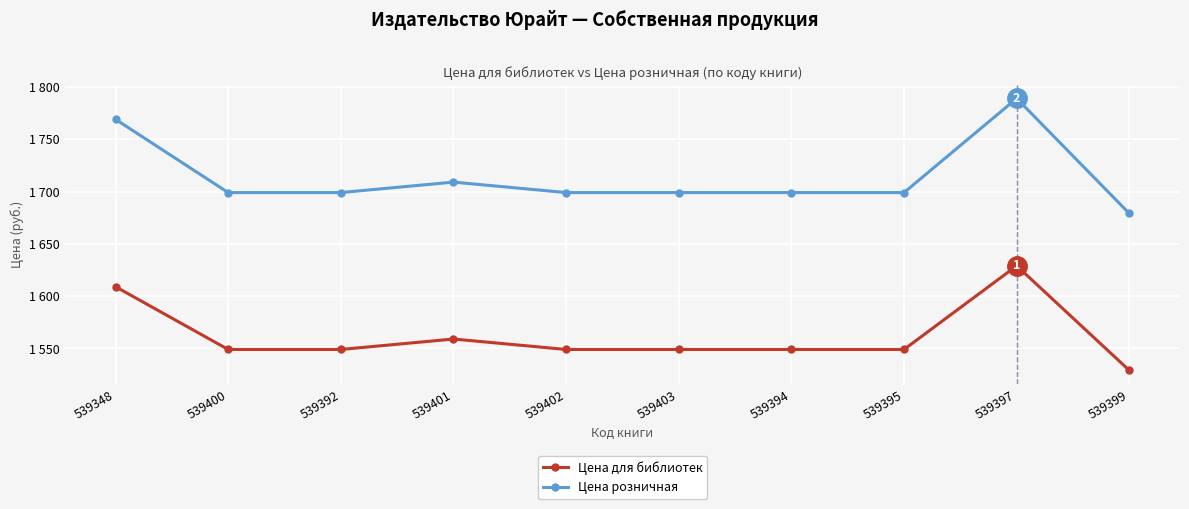

What is the difference between the highest and lowest values at 539397?

160